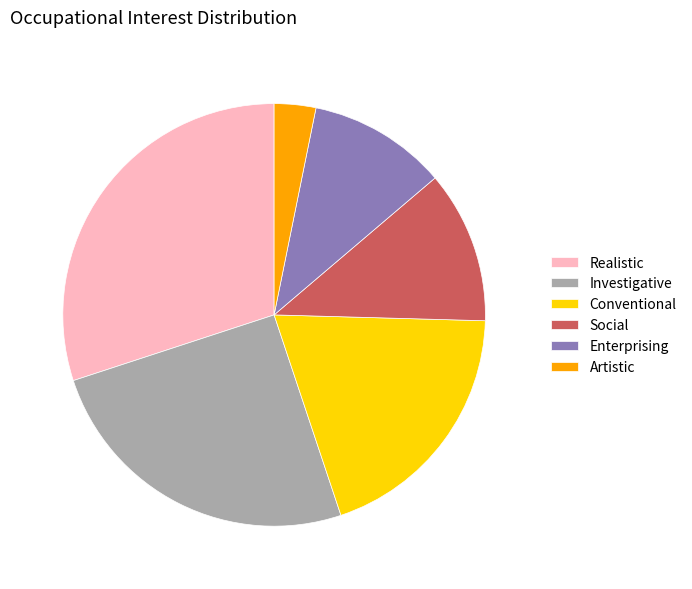

Rank the categories by value from highest to lowest.

Realistic, Investigative, Conventional, Social, Enterprising, Artistic